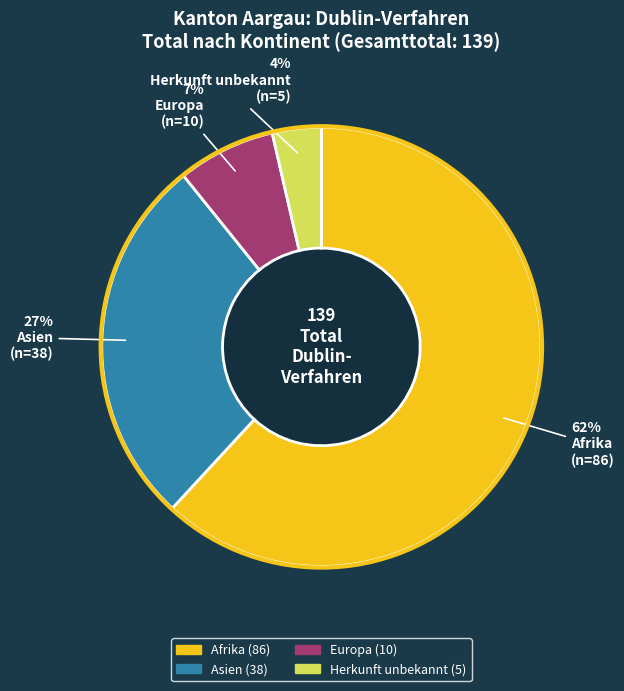

How many slices are in this pie chart?

4